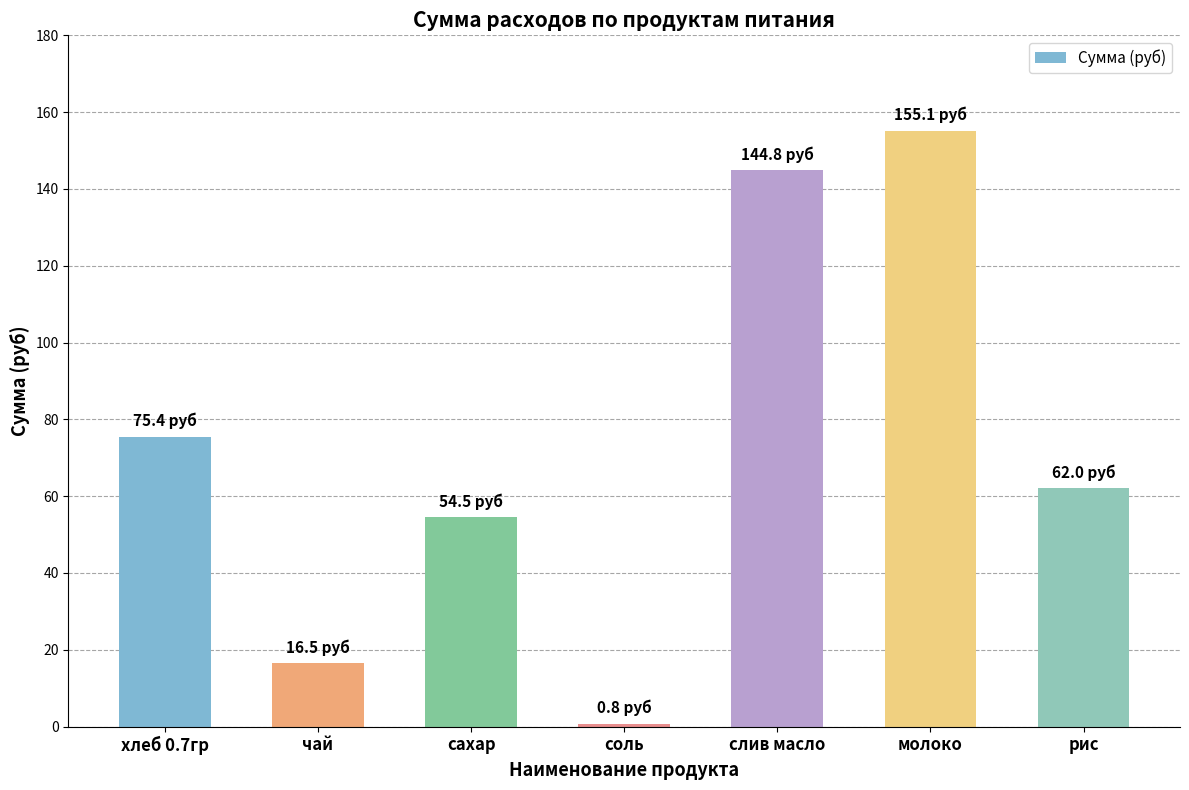

Reading left to right, what are all the values shown in this chart?

хлеб 0.7гр=75.4	чай=16.5	сахар=54.5	соль=0.8	слив масло=144.8	молоко=155.1	рис=62.0